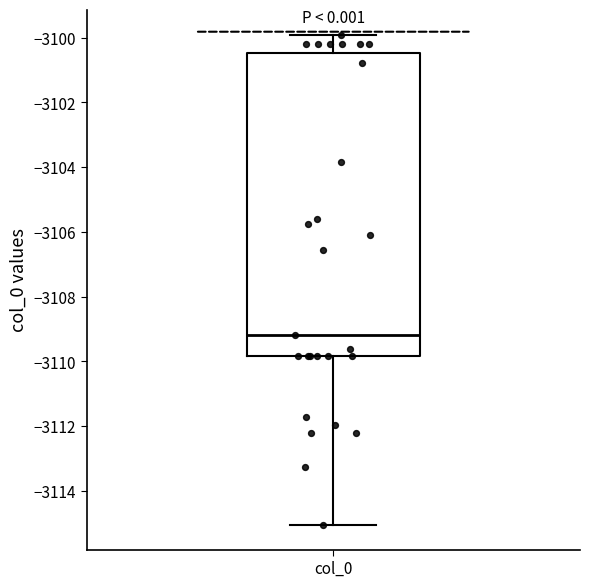

Read this box plot against the y-axis: the position of the median line, the range covered by the box, and the ends of both whiskers. The values are not printed on the chart, so give them approximately, as read against the axis.

median -3109.2, box -3109.8 to -3100.4, whiskers -3115.0 to -3100.0